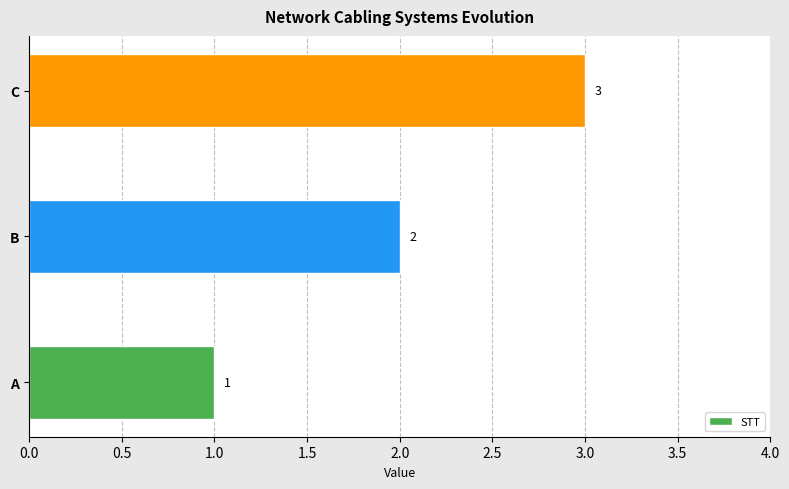

The value at C is 3. True or false?

True